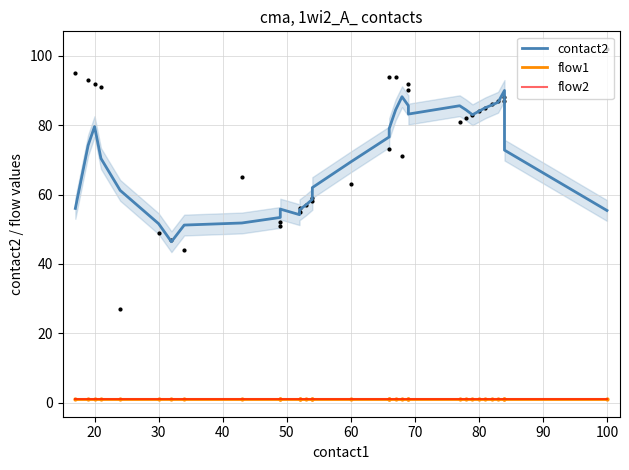

How many lines are shown in the chart?

3